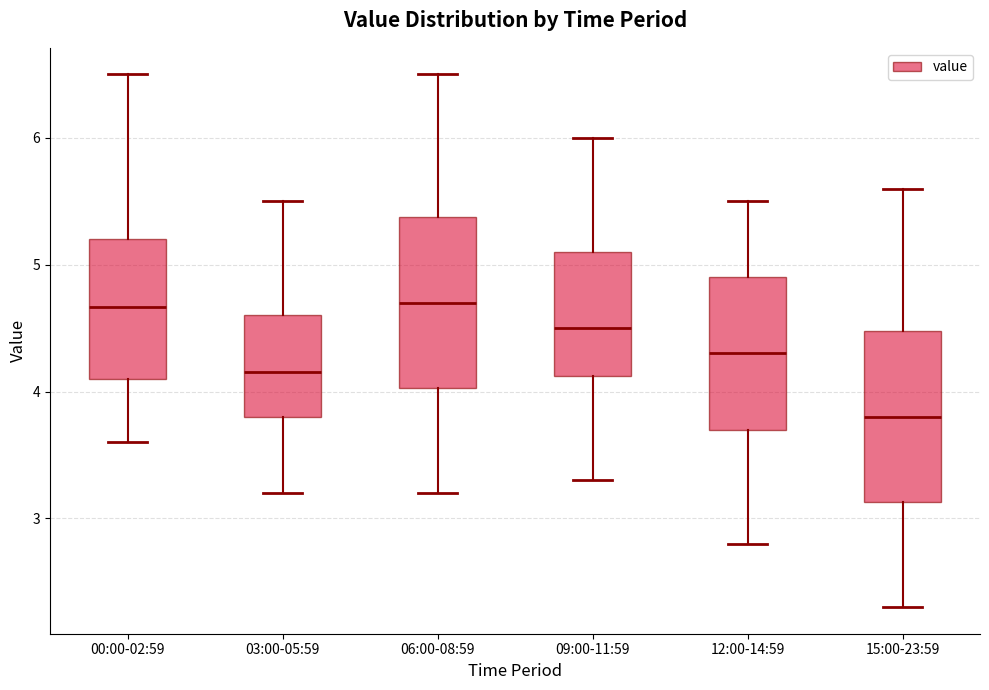

Where does the median line of the box for 15:00-23:59 sit on the y-axis? The values are not printed on the chart, so give them approximately, as read against the axis.

3.8